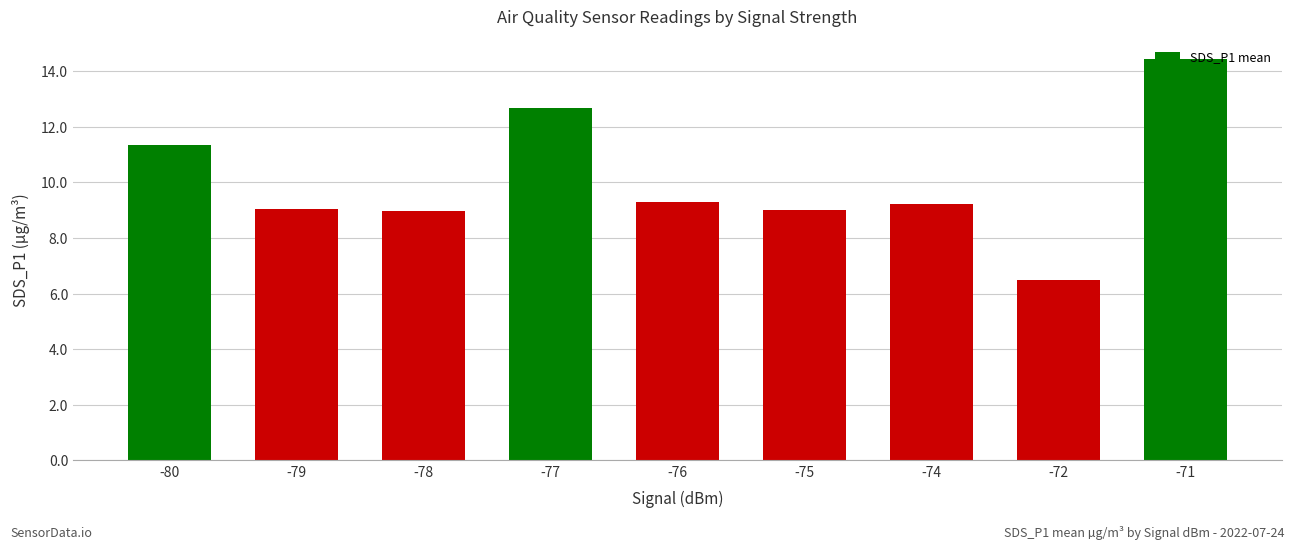

Is it true that the value at -80 is 11.4?

True